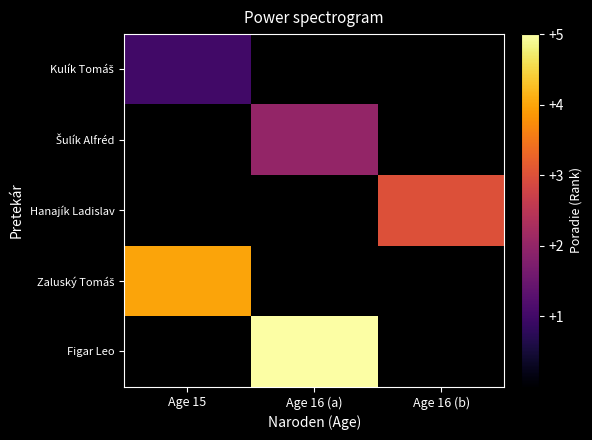

The value of Figar Leo at Age 16 (a) is 5.0. True or false?

True